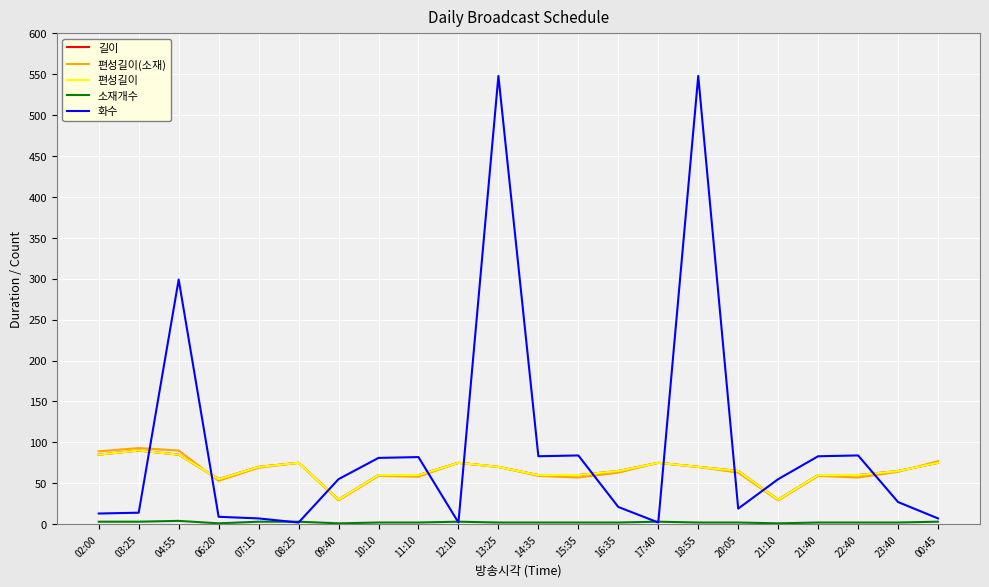

Does the chart display data point markers on the line(s)?

No